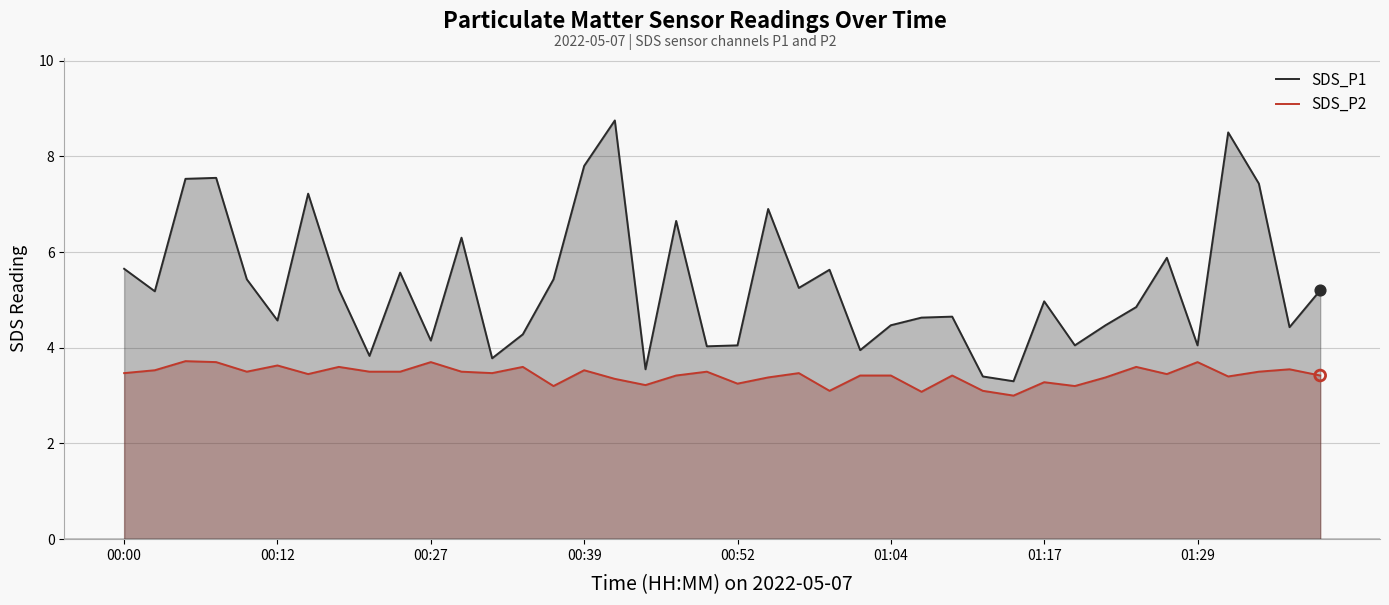

Which series reaches the maximum Y coordinate?

SDS_P1